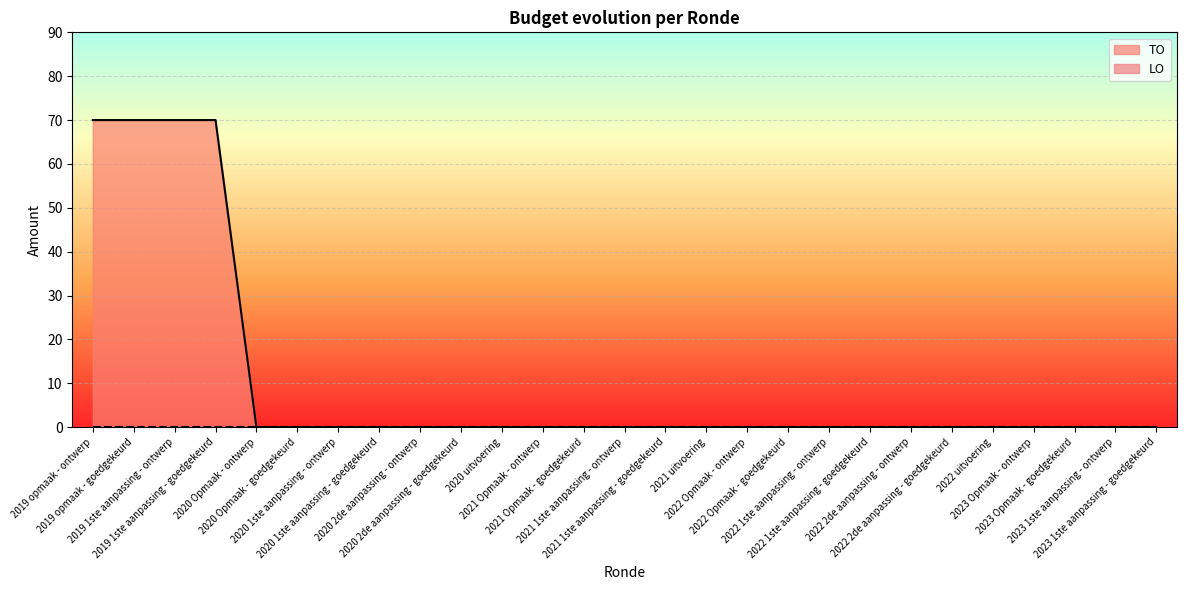

Reading left to right, transcribe all the data shown in this chart.

70	70	70	70	0	0	0	0	0	0	0	0	0	0	0	0	0	0	0	0	0	0	0	0	0	0	0